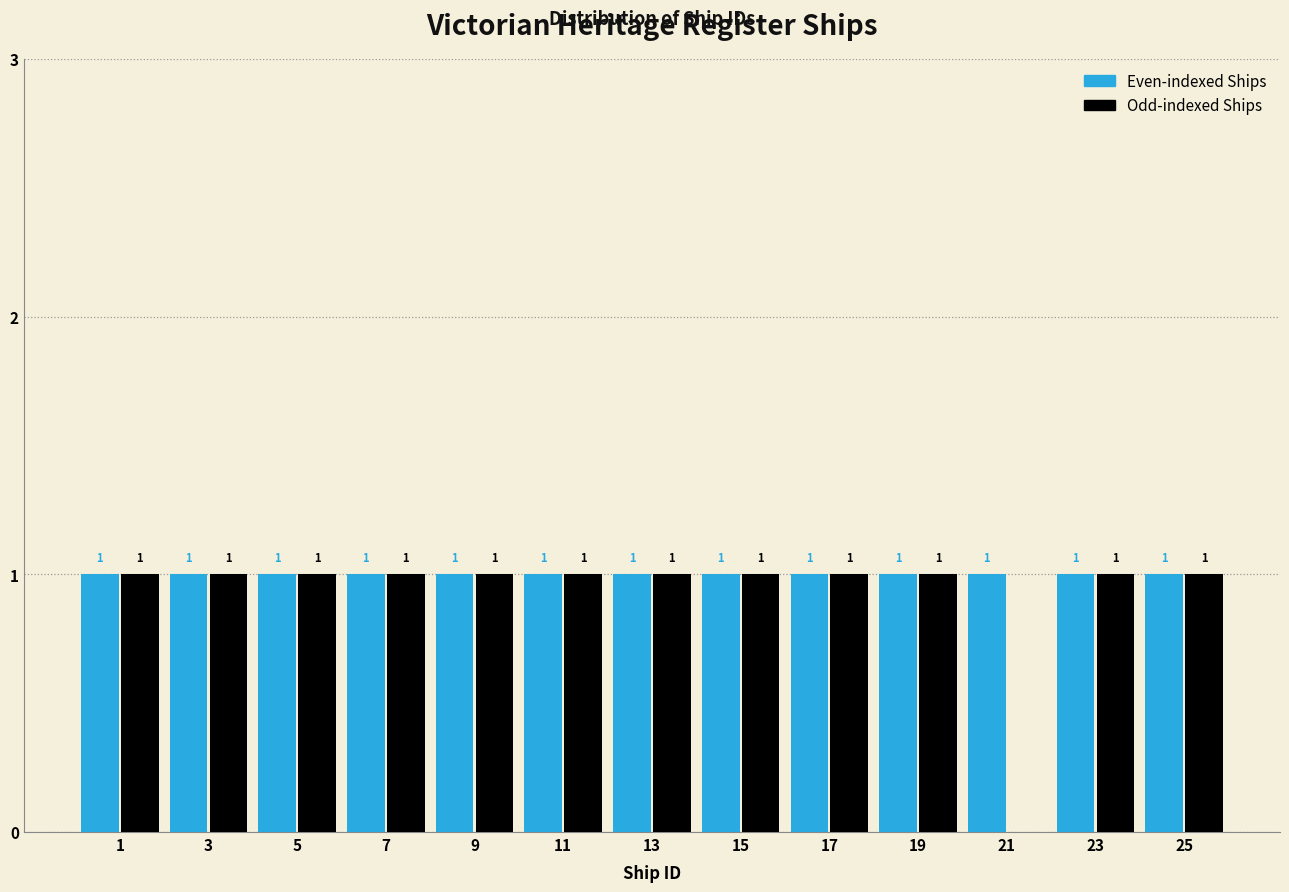

Reading left to right, extract all data points from this chart.

Even-indexed Ships: 1=1	3=1	5=1	7=1	9=1	11=1	13=1	15=1	17=1	19=1	21=1	23=1	25=1
Odd-indexed Ships: 1=1	3=1	5=1	7=1	9=1	11=1	13=1	15=1	17=1	19=1	21=0	23=1	25=1